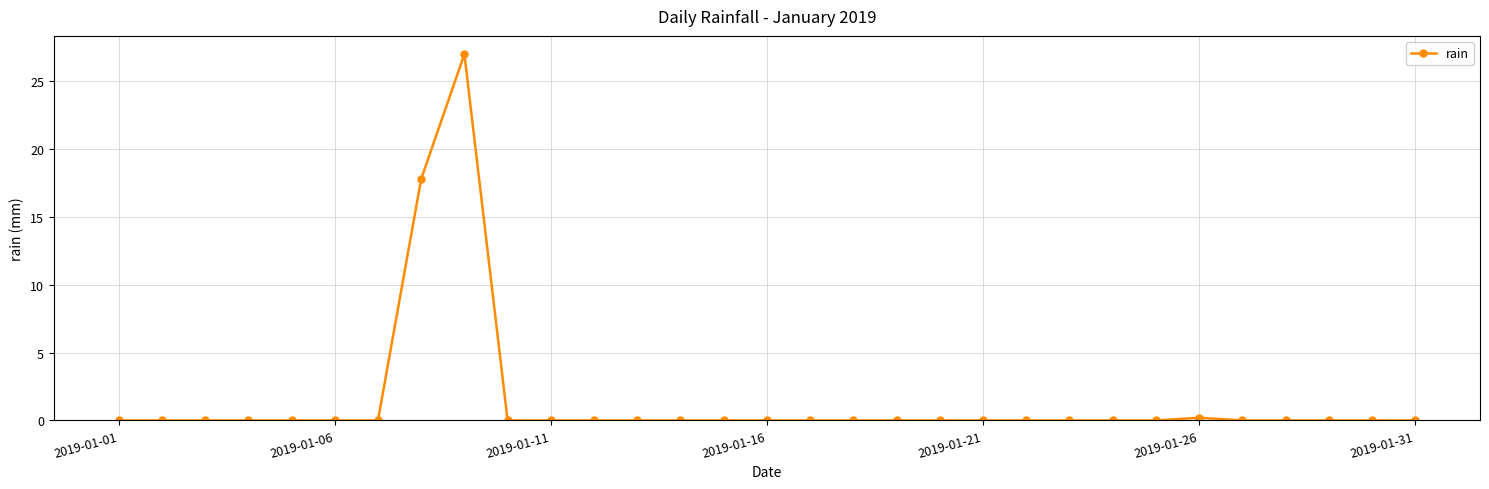

Count the number of categories in the chart.

31